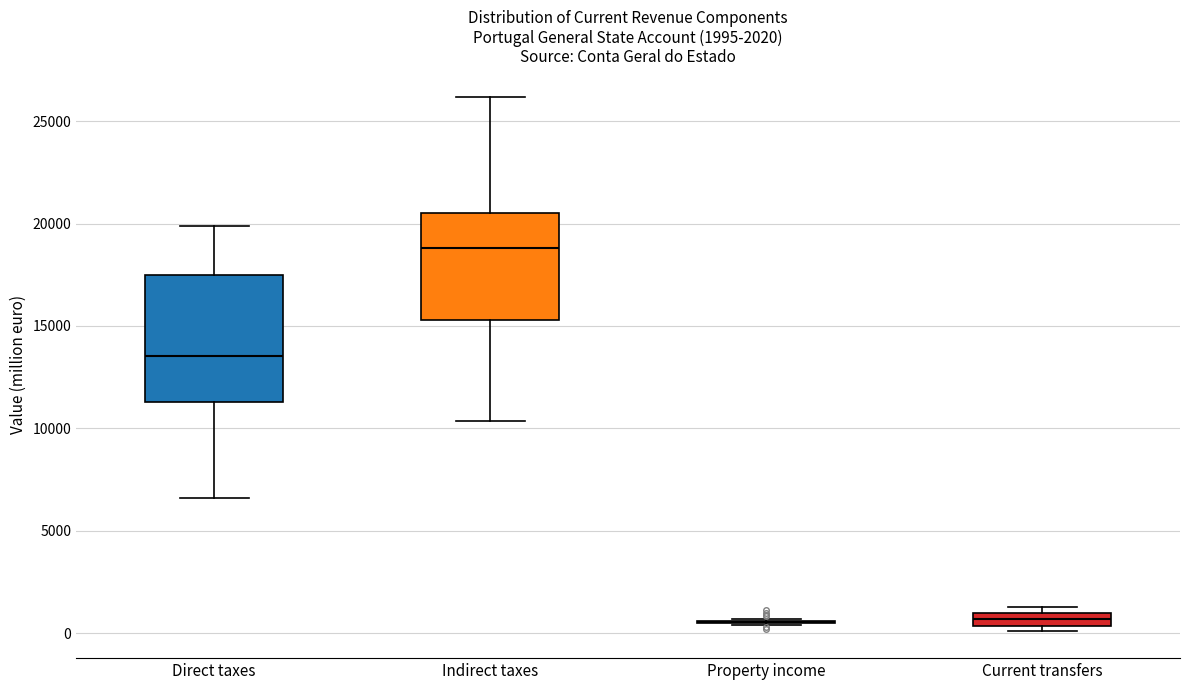

Comparing the boxes themselves (not the whiskers), which one is the tallest?

Direct taxes